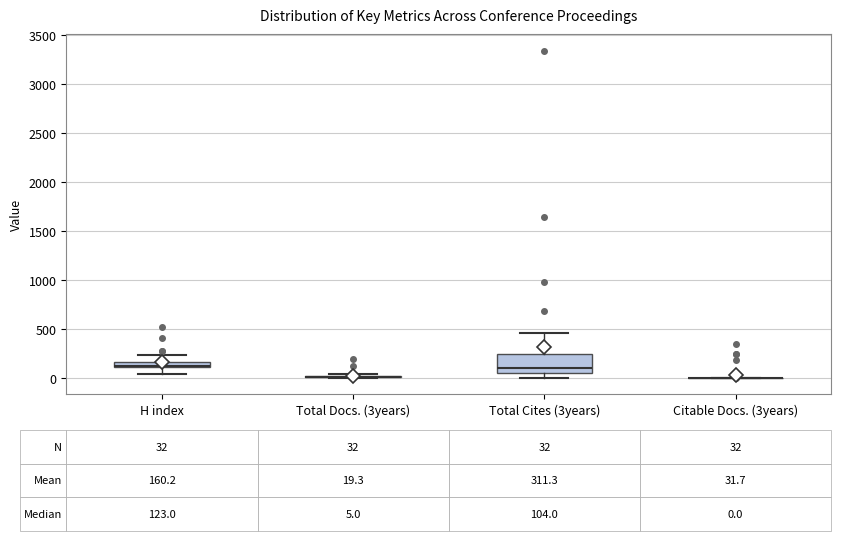

Comparing the boxes themselves (not the whiskers), which one is the tallest?

Total Cites (3years)